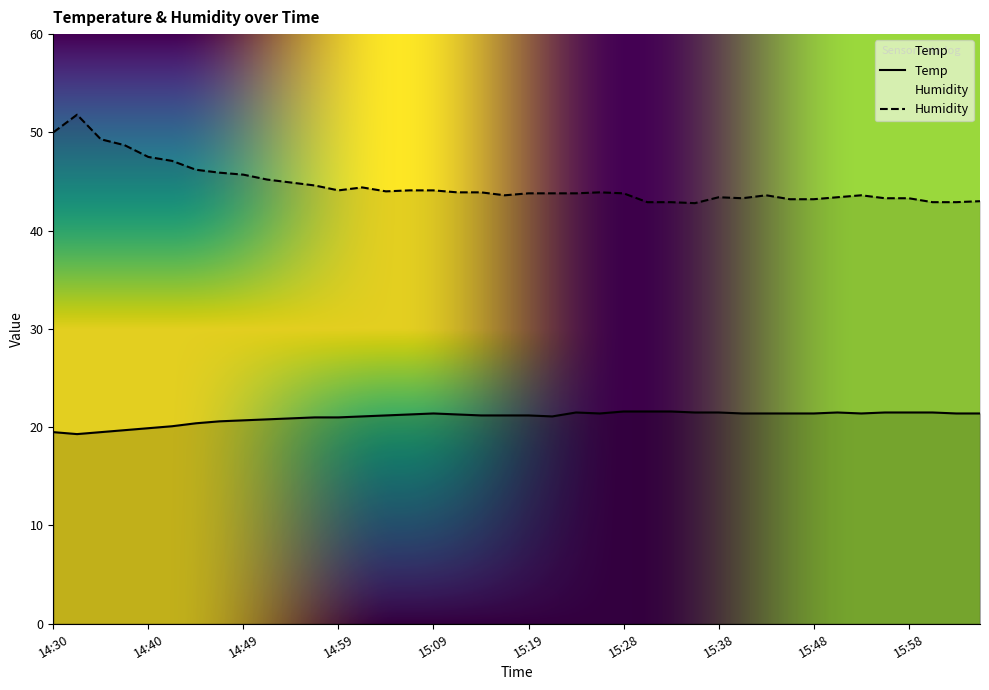

At which category does Humidity reach its first local valley?

14:59